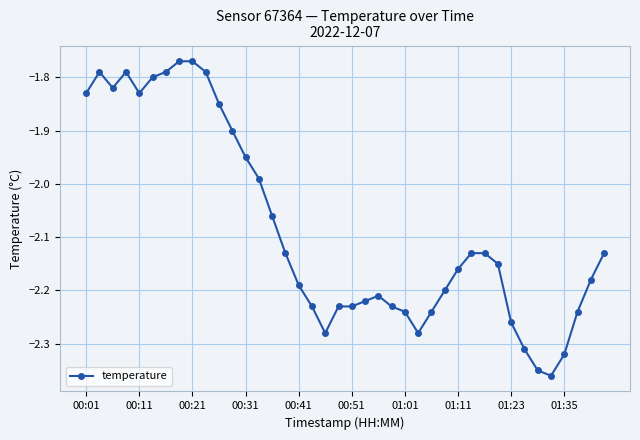

True or false: there are more than 2 points higher than both neighbors.

True